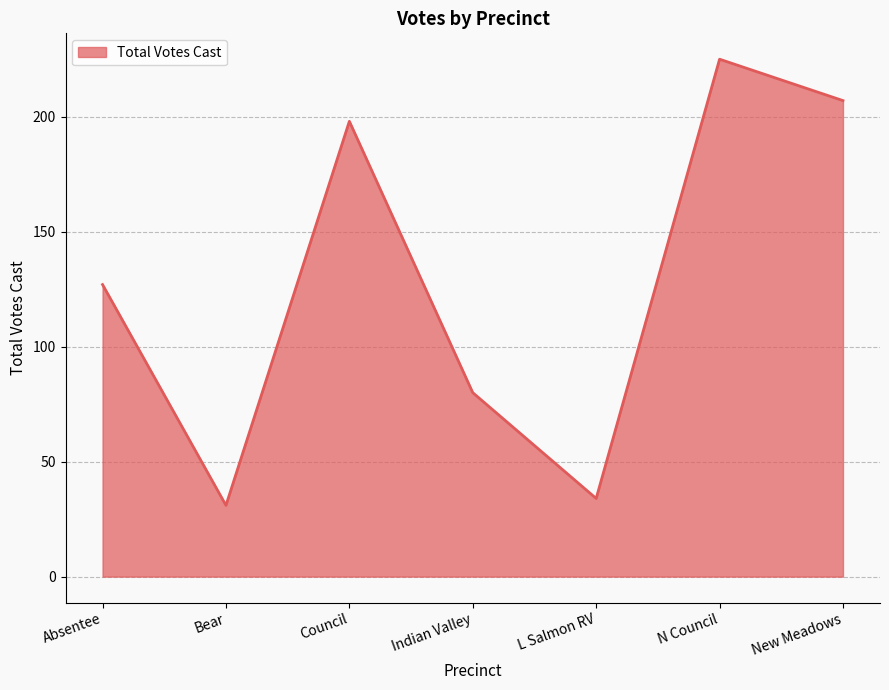

At which label is the value closest to 128?

Absentee